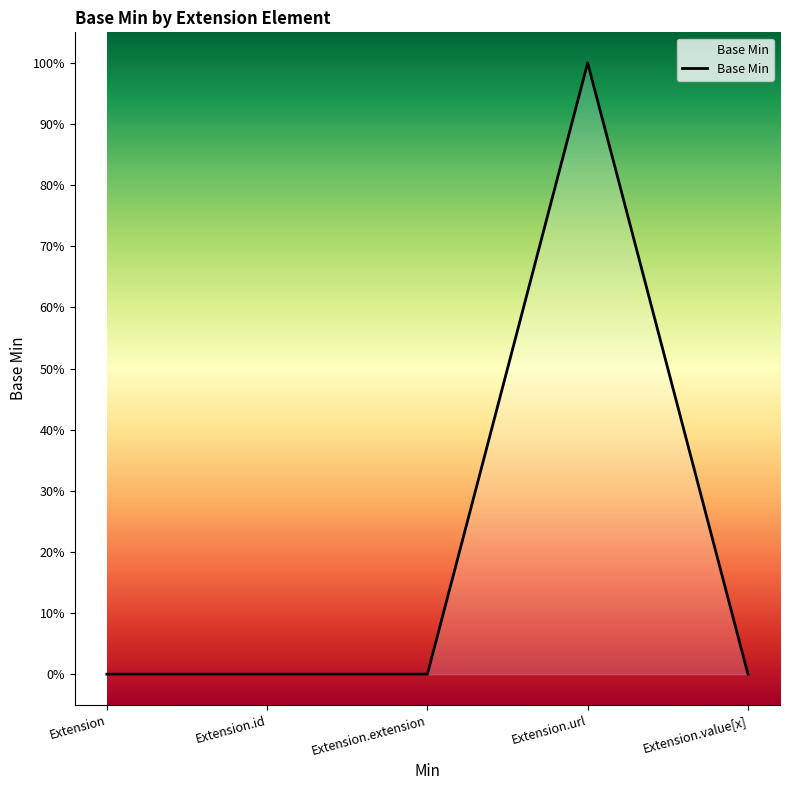

Is this an area chart (filled region under the line)?

Yes